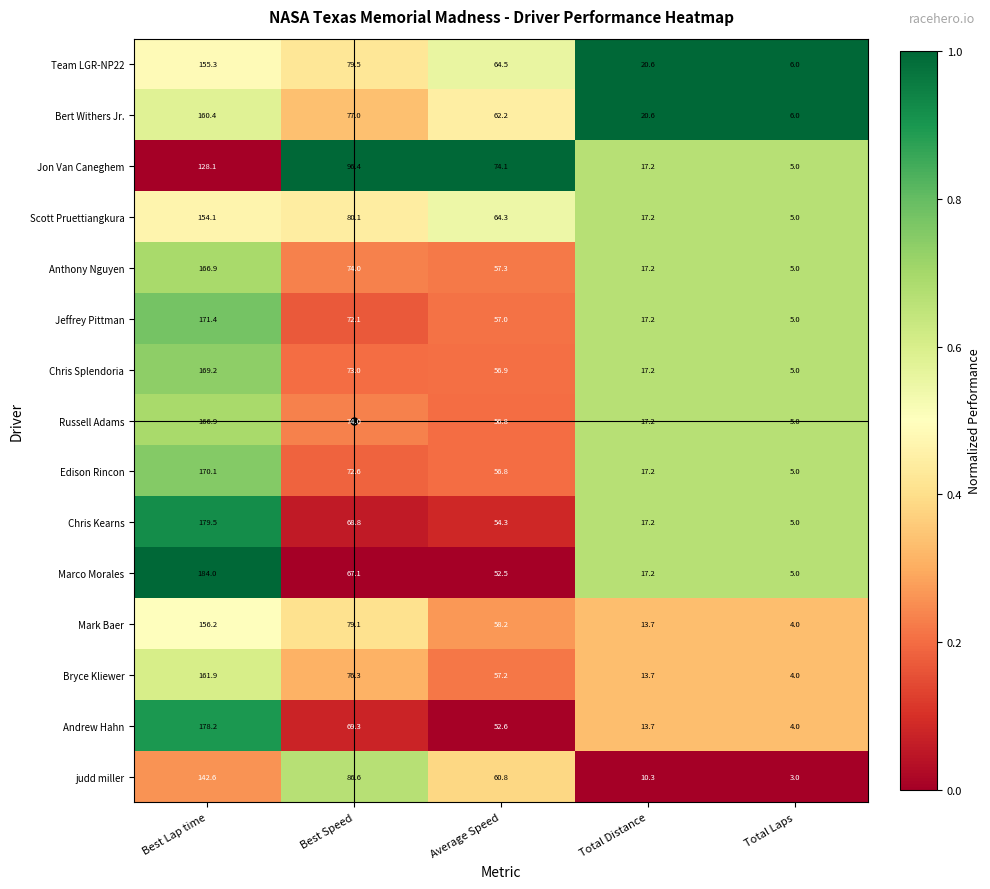

Which series has the largest range (max minus min)?

Marco Morales